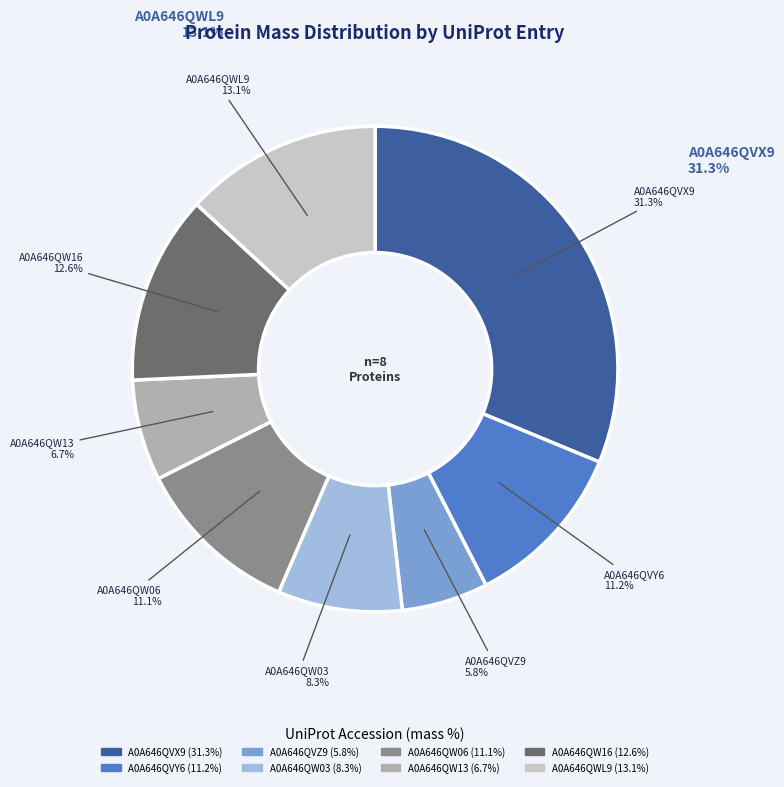

What is the largest slice in the pie chart?

A0A646QVX9